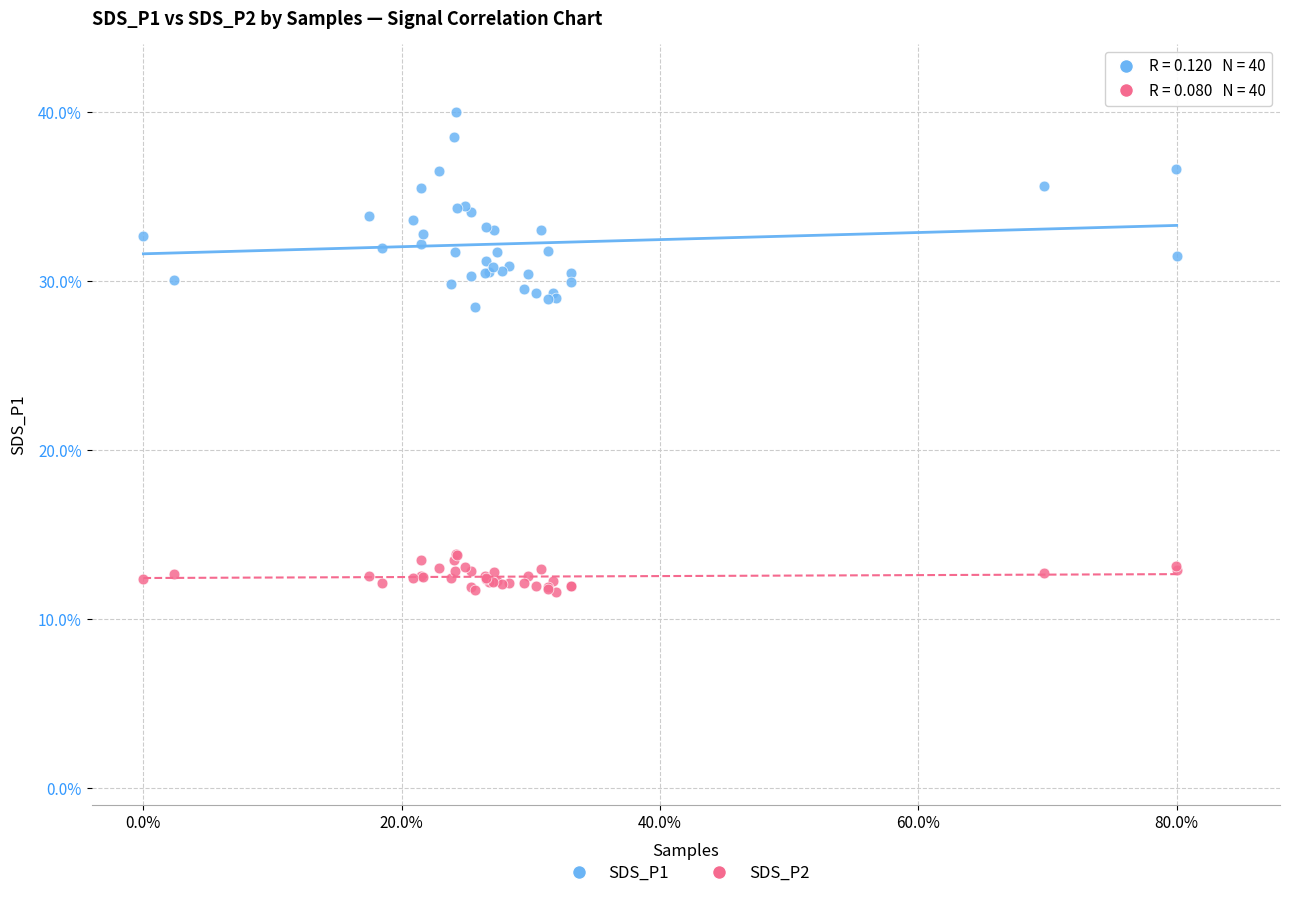

Across all series, what Y value is closest to 25?

28.5